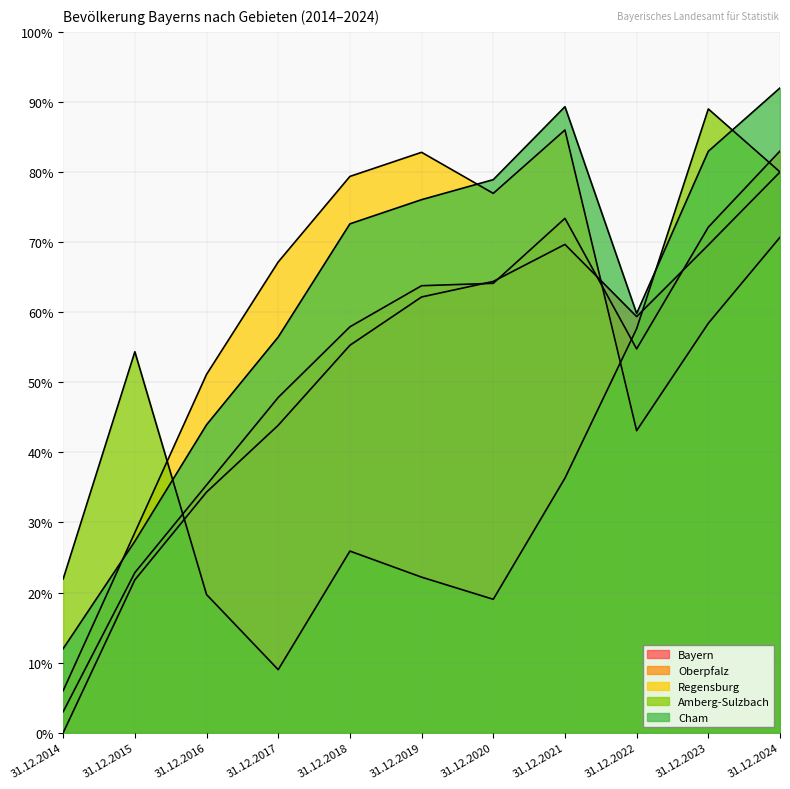

What is the lowest value of the Regensburg series?

6.0